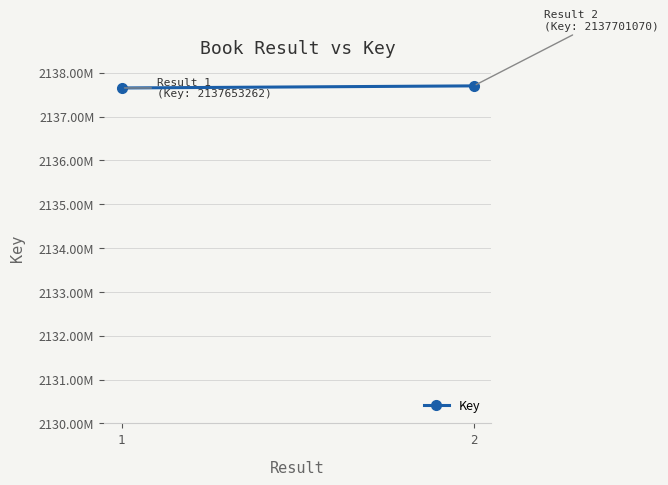

What is the value of the 1st point from the left?

2137653262